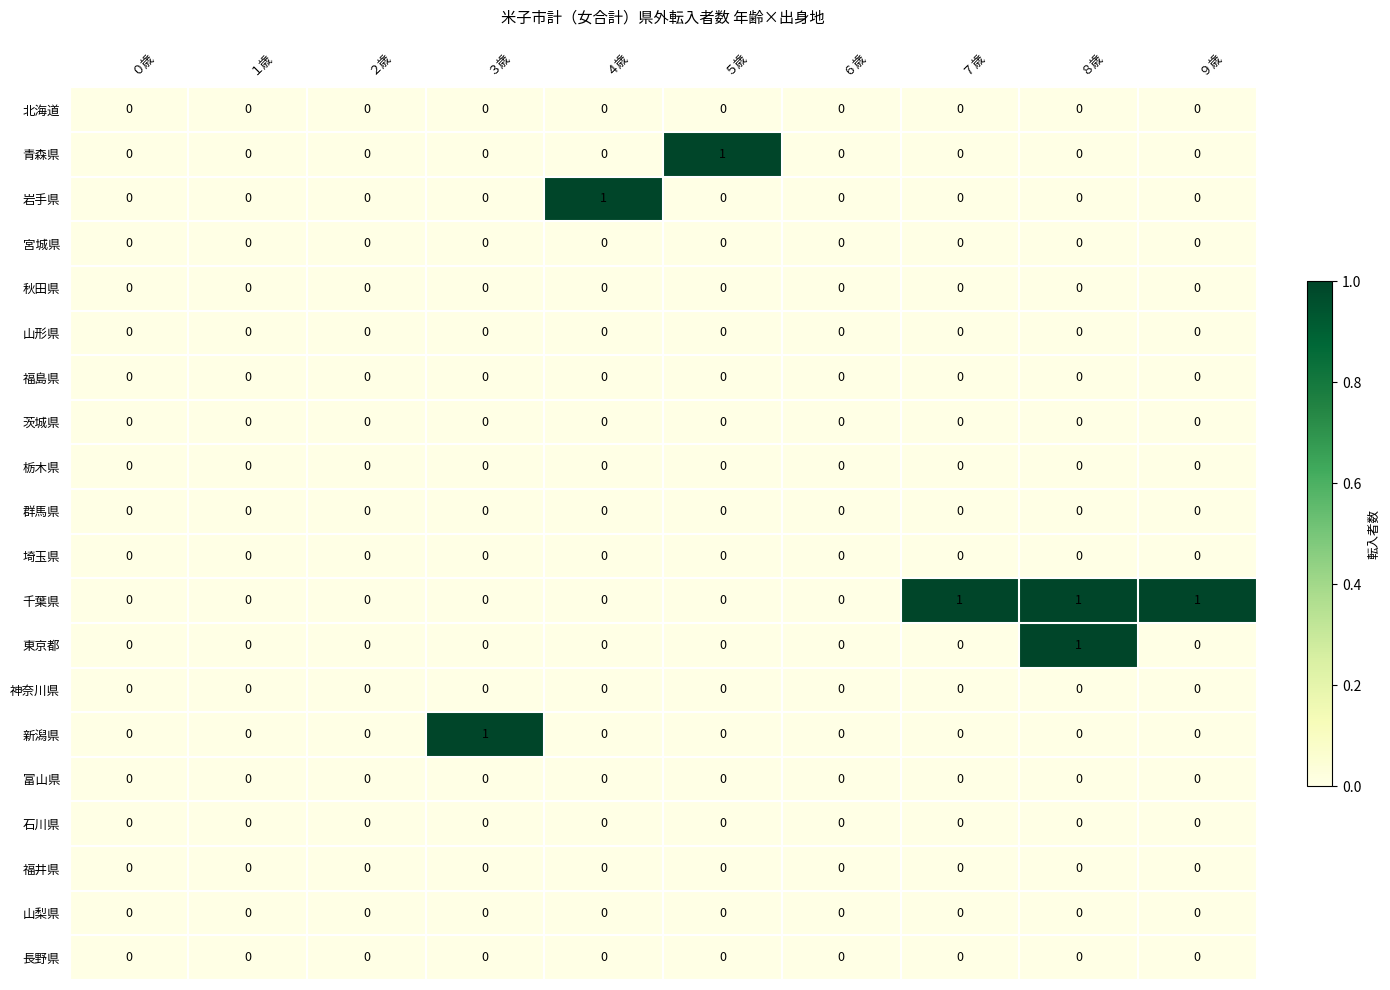

Which series changed the most between １歳 and ７歳?

千葉県